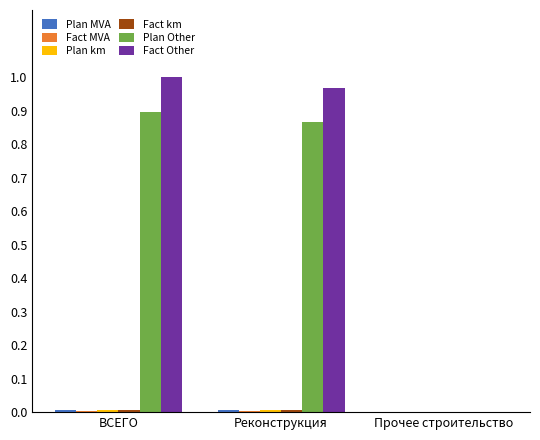

What is the sum of all Fact Other values?

2.0